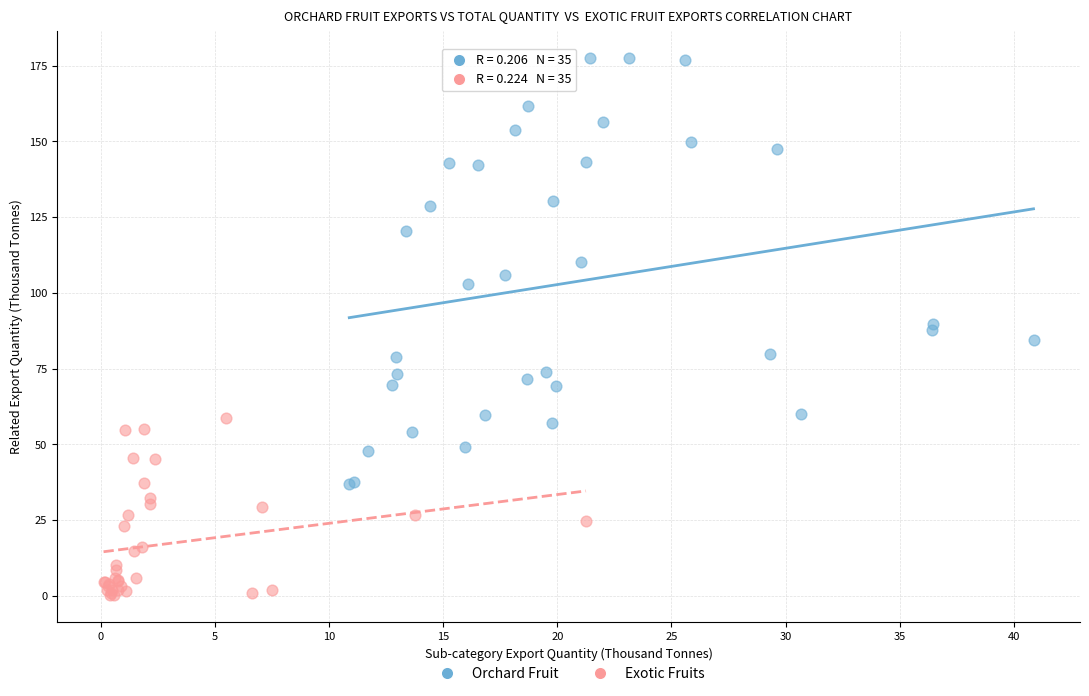

Which series contains the highest Y value?

Orchard Fruit